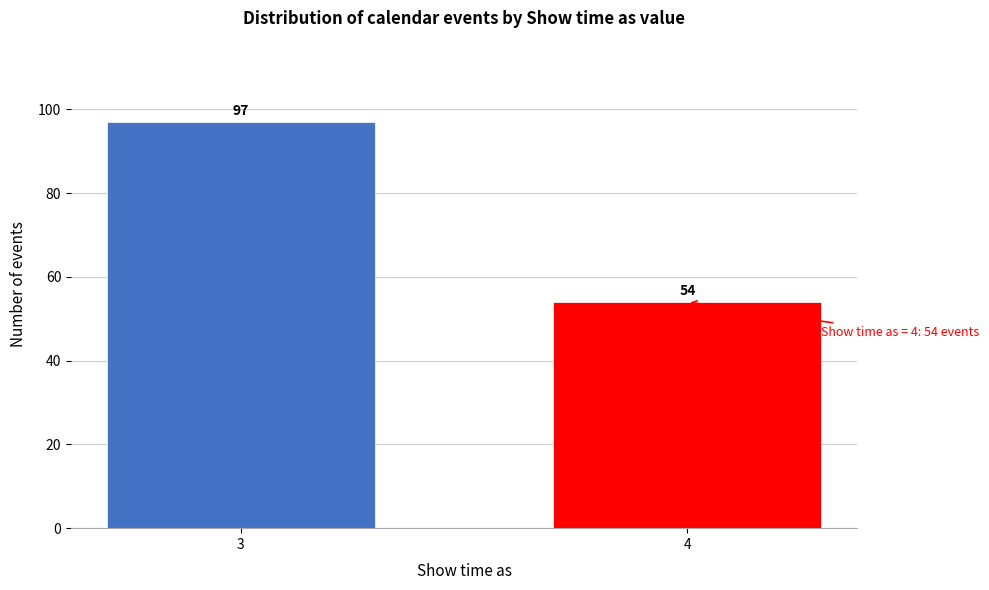

Reading left to right, extract all data points from this chart.

3=97	4=54